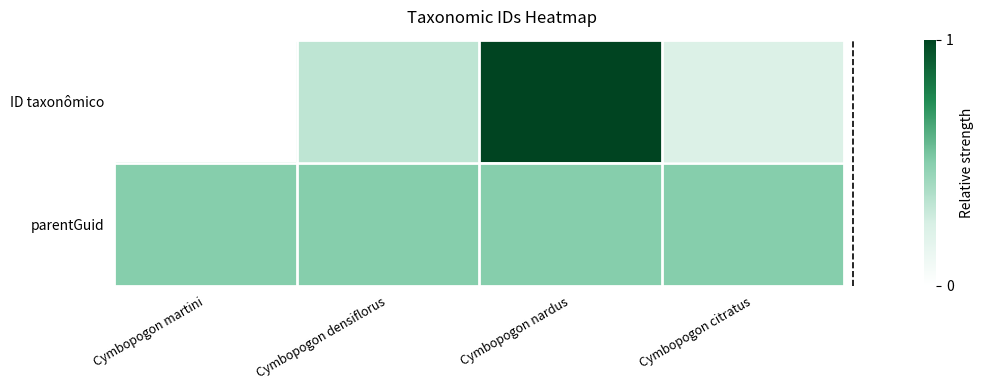

At which category is the sum across all series the highest?

Cymbopogon nardus